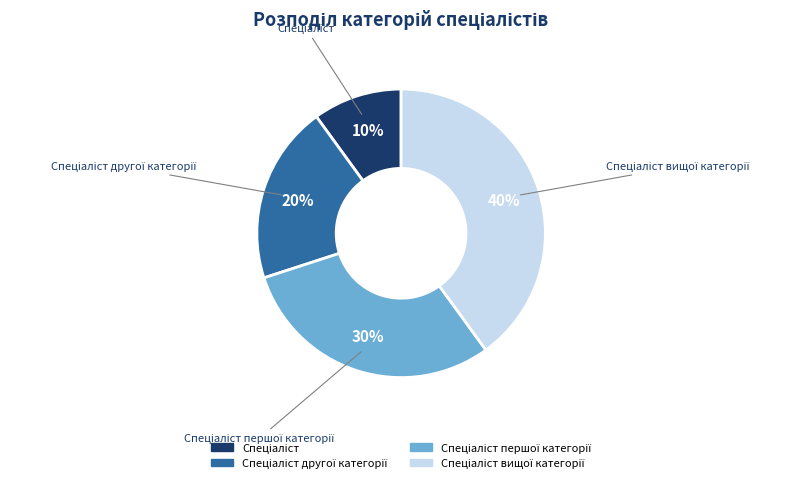

To the nearest percent, what is the difference between the largest and smallest slice percentages?

30%